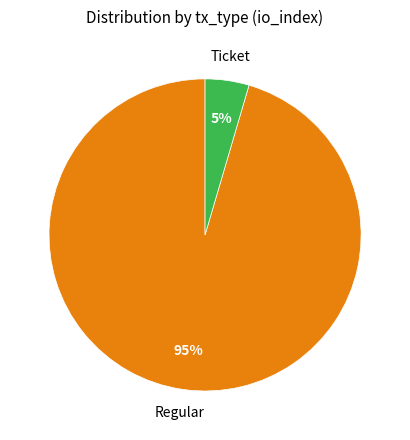

How many slices are in this pie chart?

2